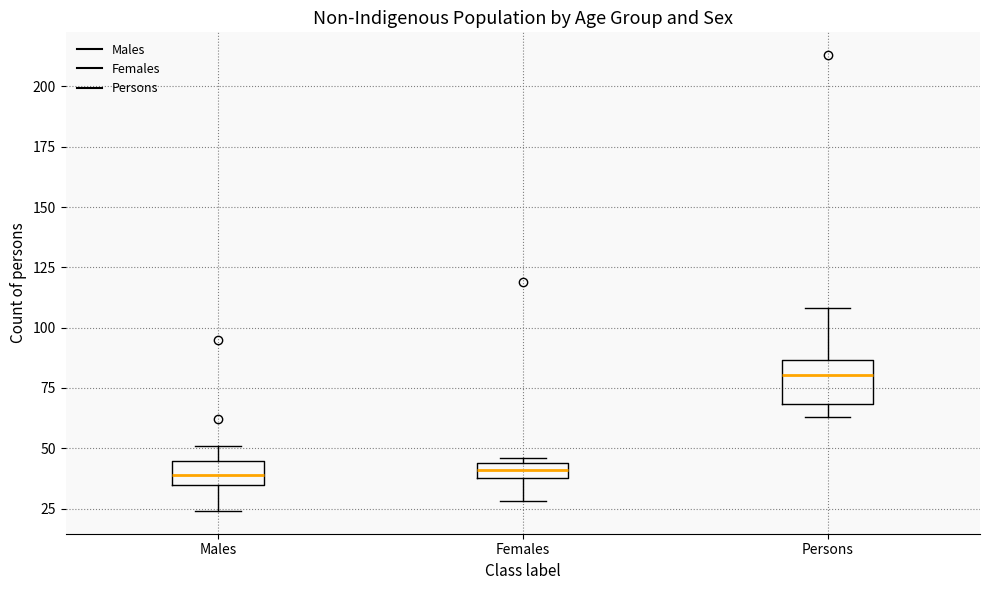

Comparing the boxes themselves (not the whiskers), which one is the tallest?

Persons